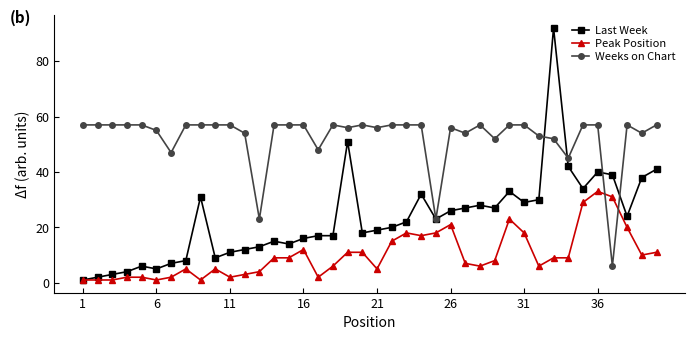

True or false: Last Week and Weeks on Chart cross at least once.

True